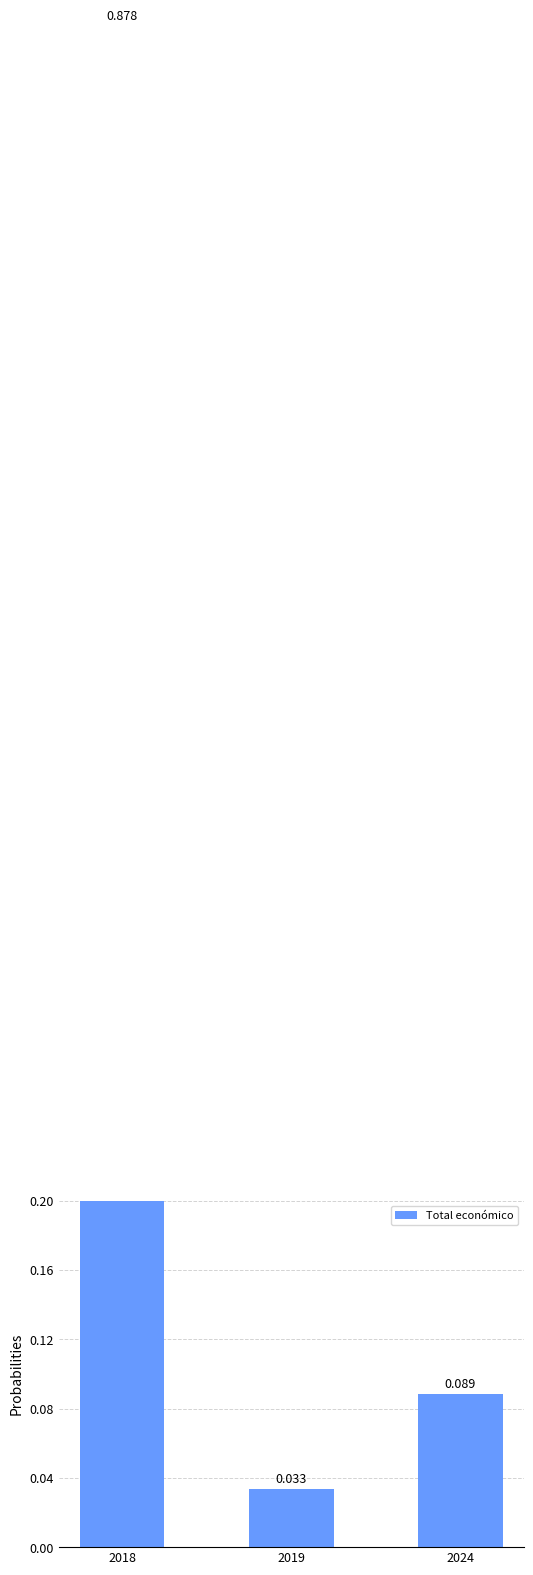

How many bars are there in total?

3